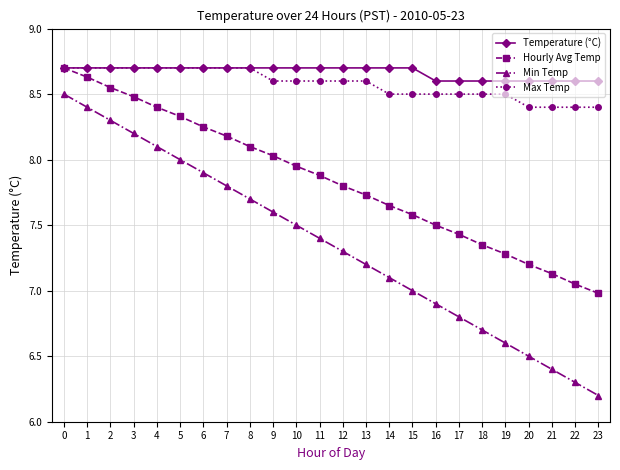

Which series has the widest spread of values?

Min Temp